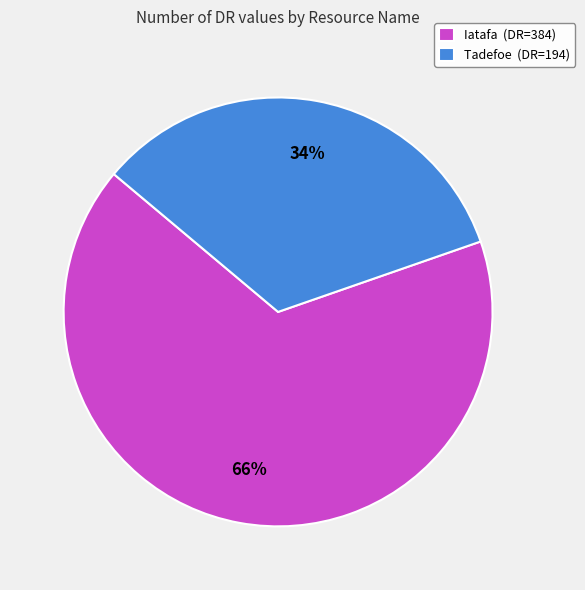

Is the sum of Tadefoe (DR=194) and Iatafa (DR=384) greater than half?

Yes